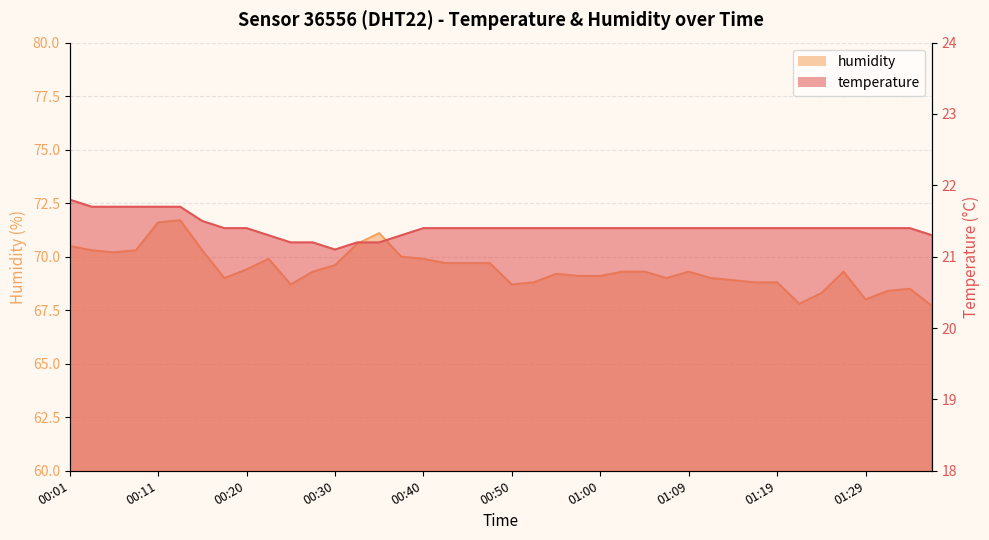

Is the value of temperature at 01:19 greater than the value of humidity at 01:29?

No